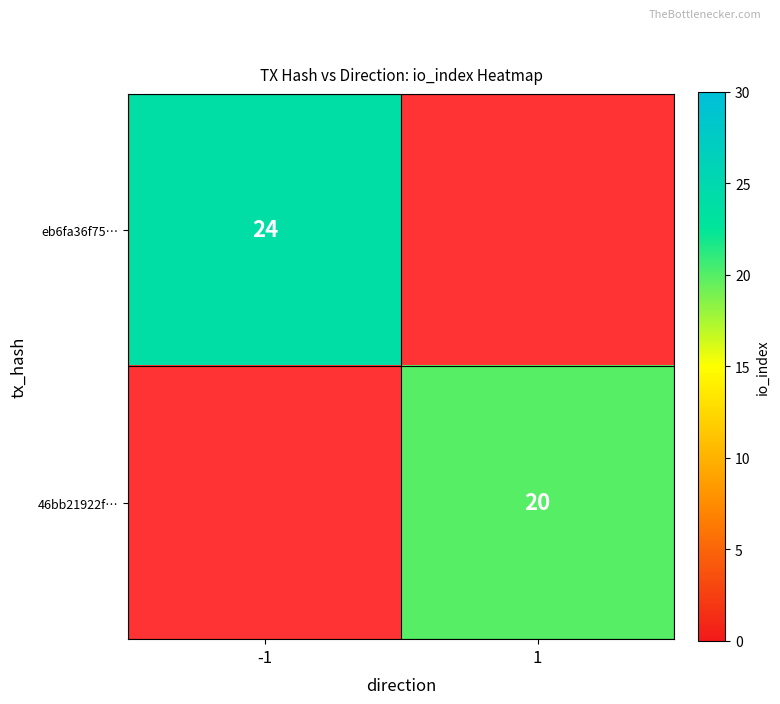

Is it true that eb6fa36f75… equals 34 at -1?

False